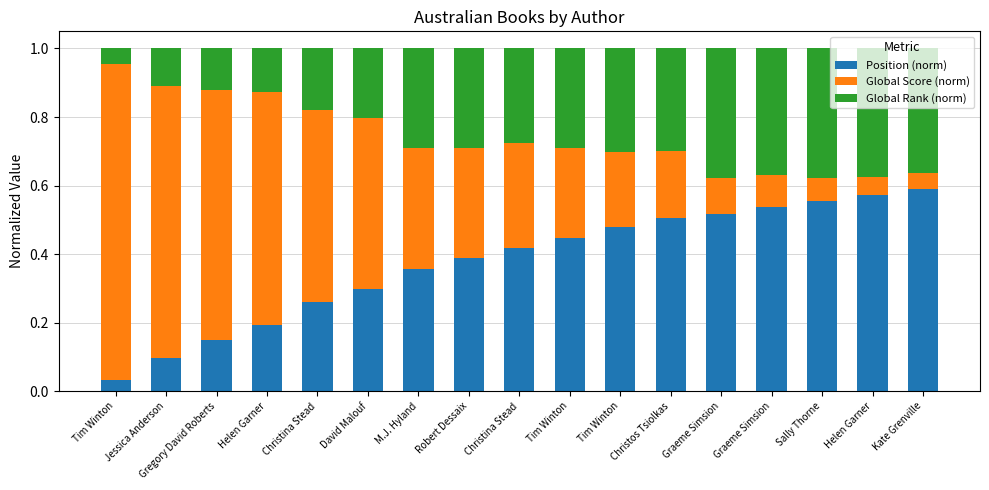

How many bars are there in total?

17